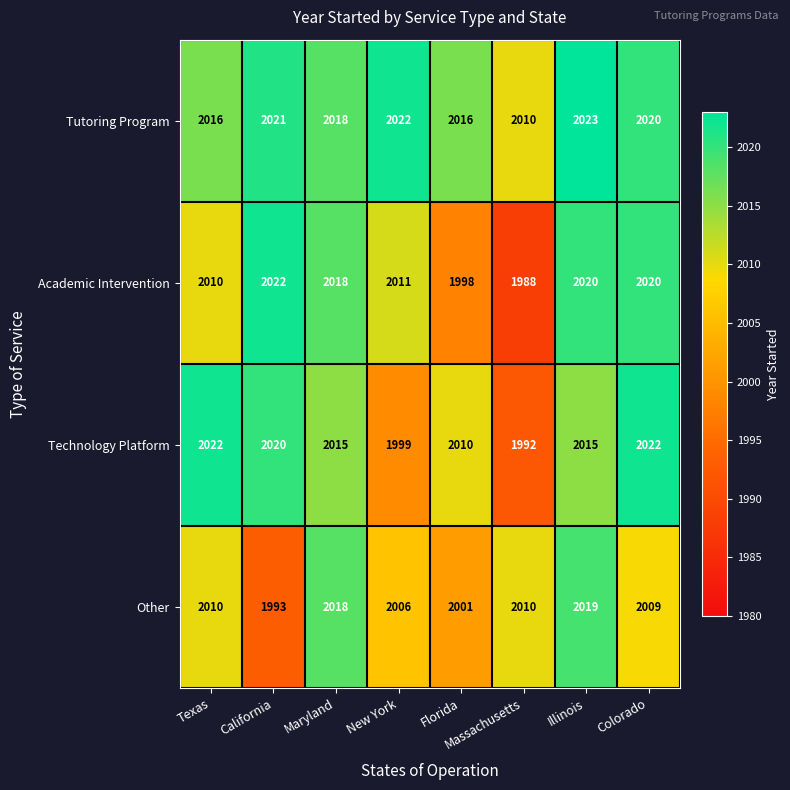

The Tutoring Program series shows 2010 at Massachusetts. True or false?

True